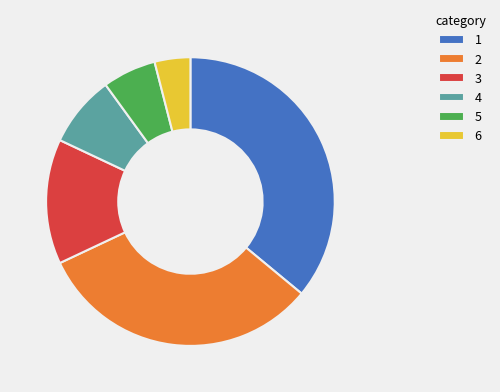

Do 4 and 1 together represent more than half of the pie?

No